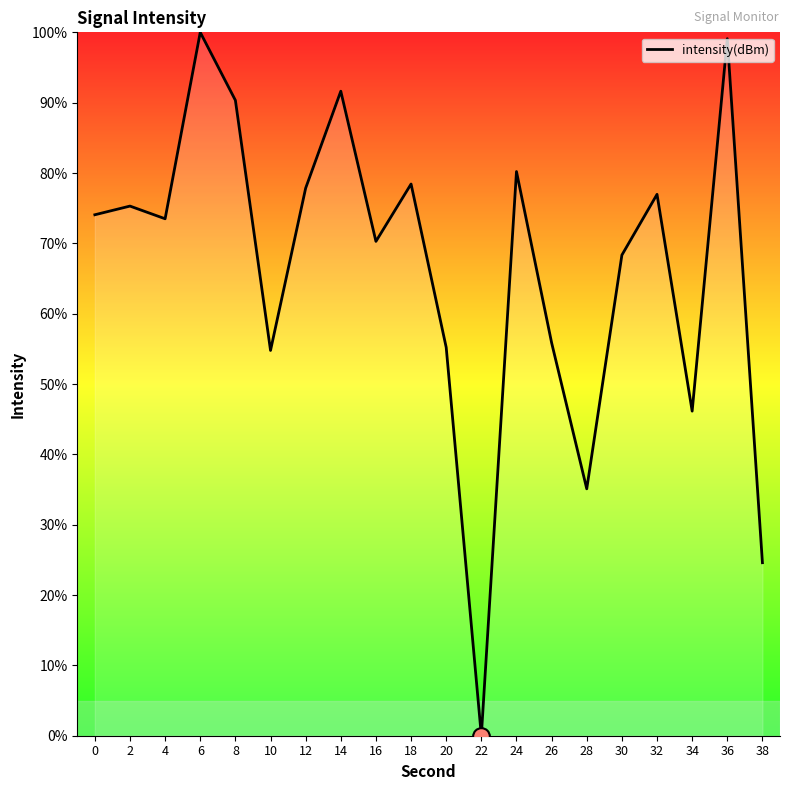

True or false: the data shows 55.2 at 20.

True